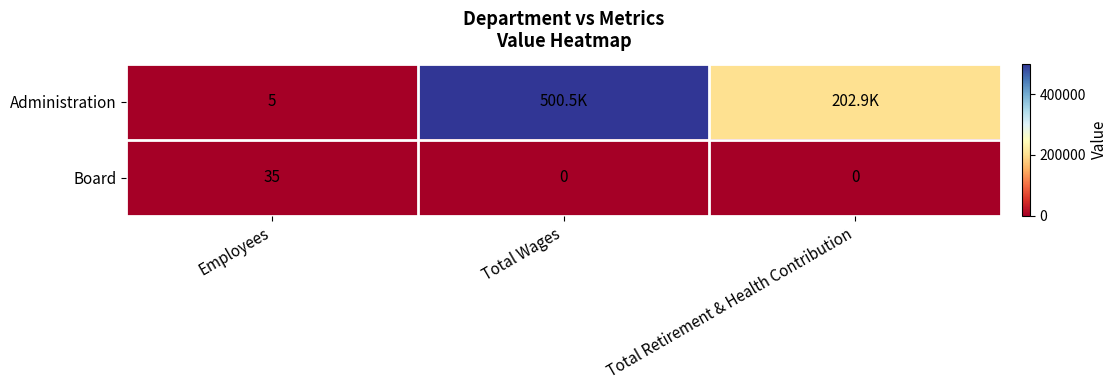

Is the value of Board at Total Wages greater than the value of Administration at Employees?

No